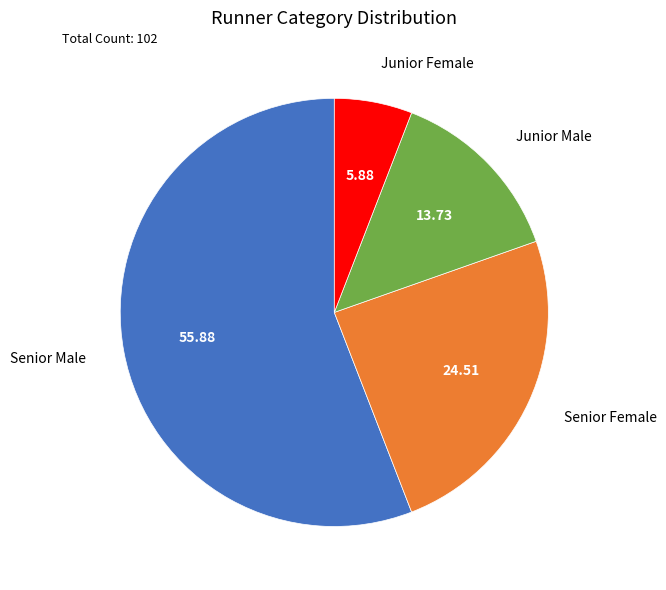

Is there any slice that represents more than half of the pie?

Yes